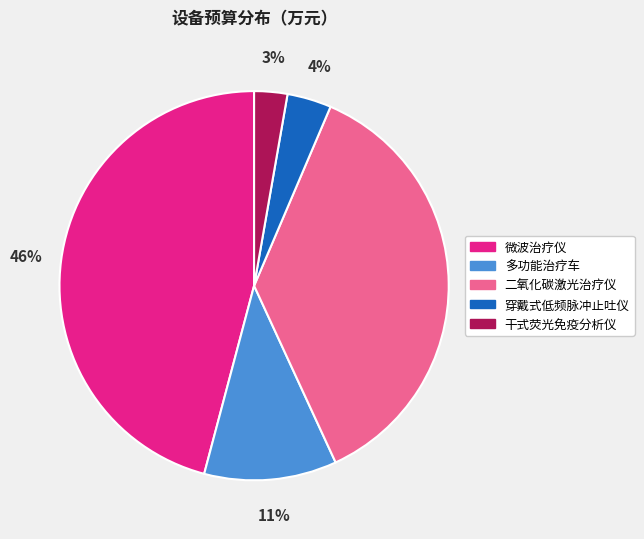

Which category has the biggest portion of the pie?

微波治疗仪